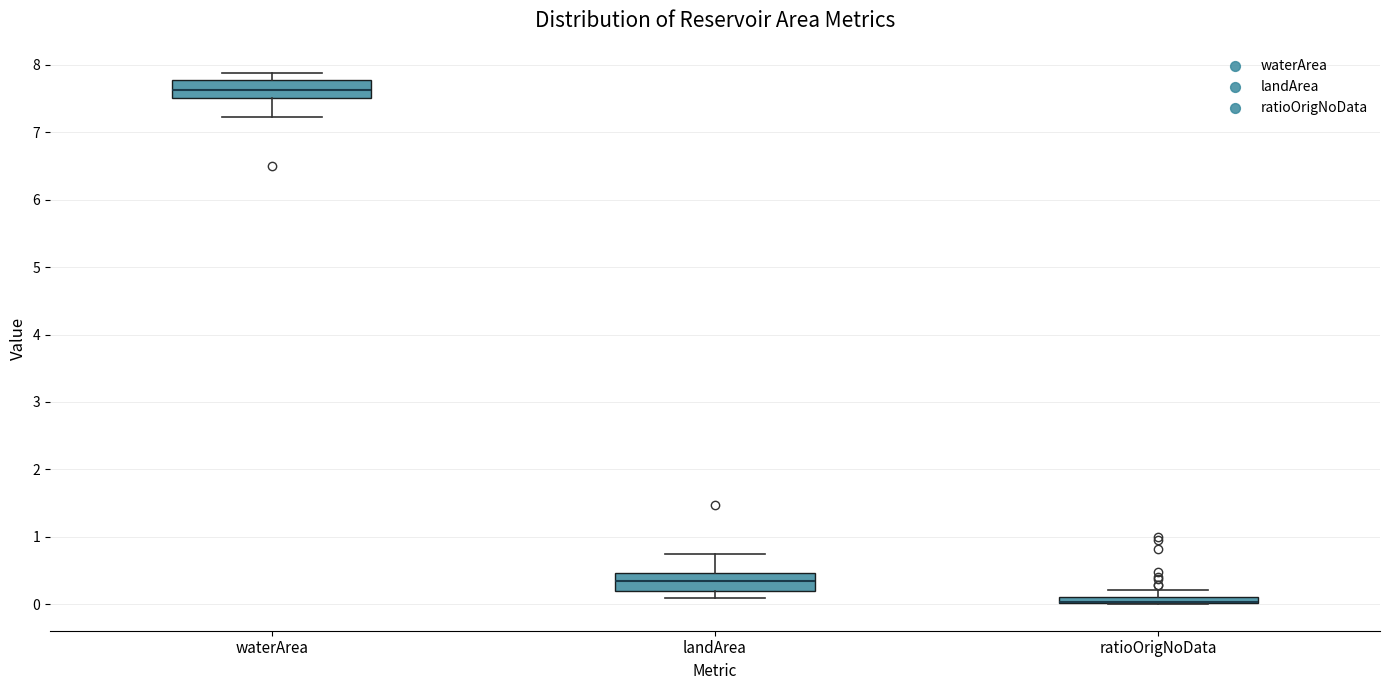

Where does the median line of the box for waterArea sit on the y-axis? The values are not printed on the chart, so give them approximately, as read against the axis.

7.6